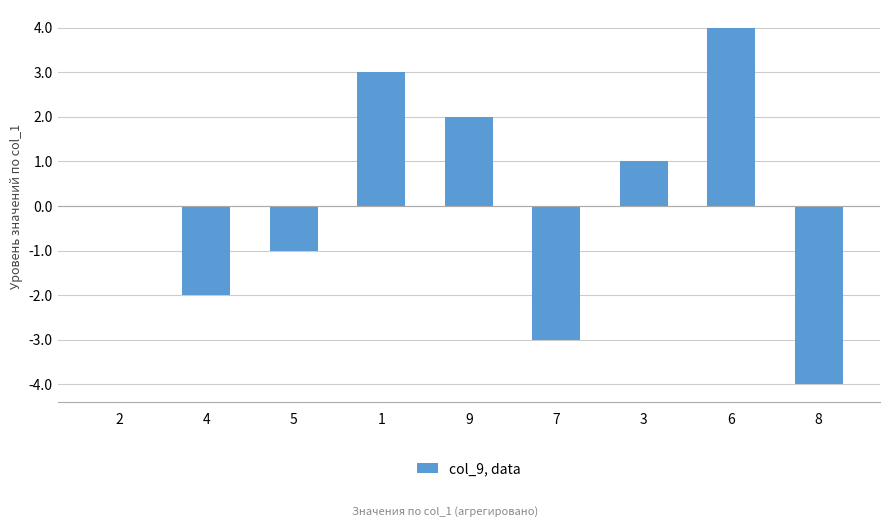

What is the change in value from 5 to 1?

+4